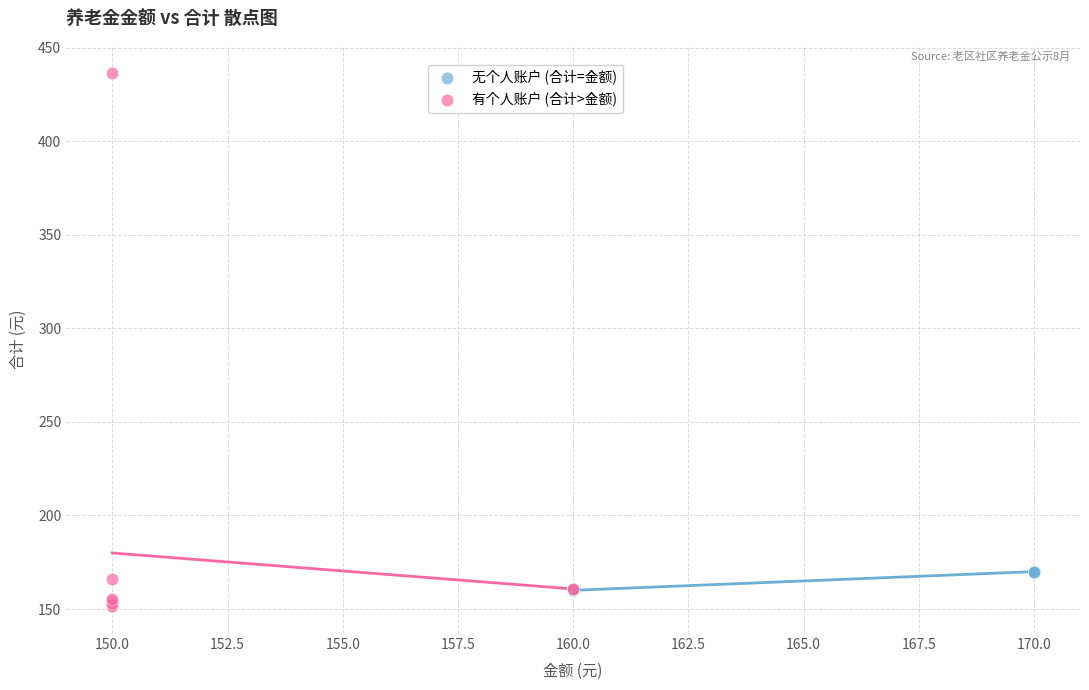

Which series has the largest Y range (max minus min)?

有个人账户 (合计>金额)